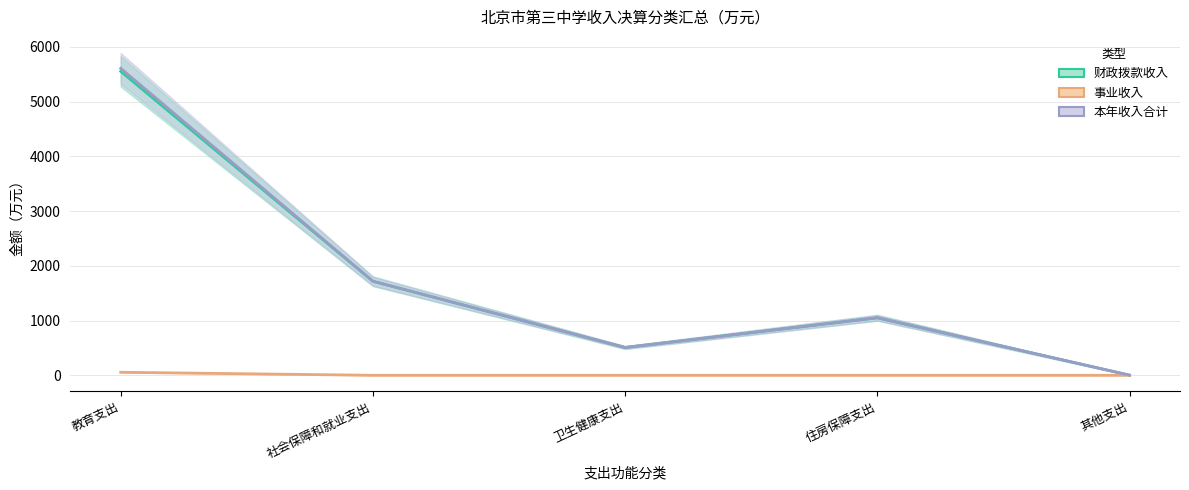

Reading right to left, transcribe all the data shown in this chart.

财政拨款收入: 2.0	1050.9	507.6	1718.2	5554.4
事业收入: 0.0	0.0	0.0	0.0	55.0
本年收入合计: 2.0	1050.9	507.6	1718.2	5609.4